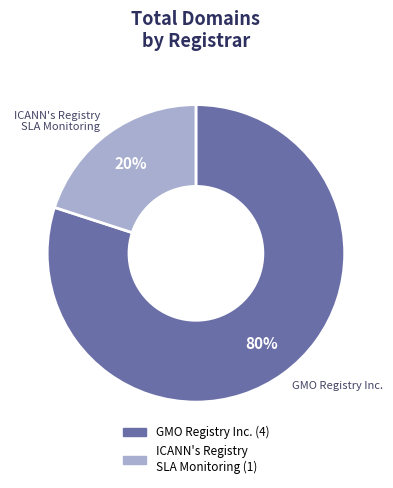

Is there any slice that represents more than half of the pie?

Yes